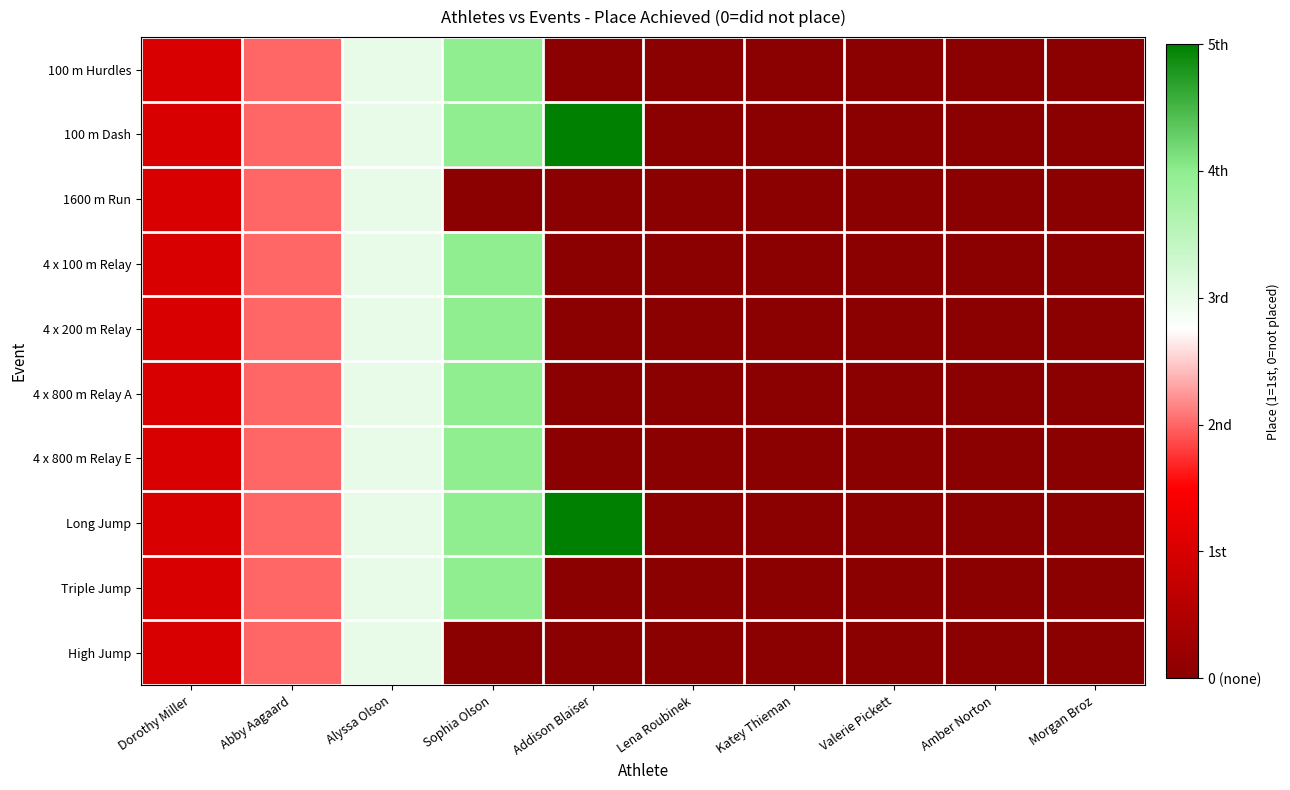

At how many categories does at least one series exceed 2?

3